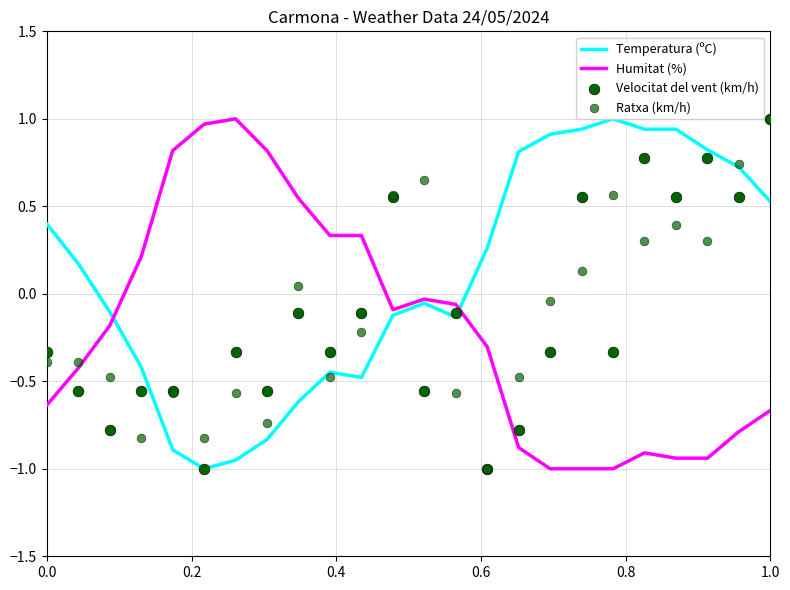

What are all the series names shown in the legend?

Temperatura (ºC), Humitat (%), Velocitat del vent (km/h), Ratxa (km/h)